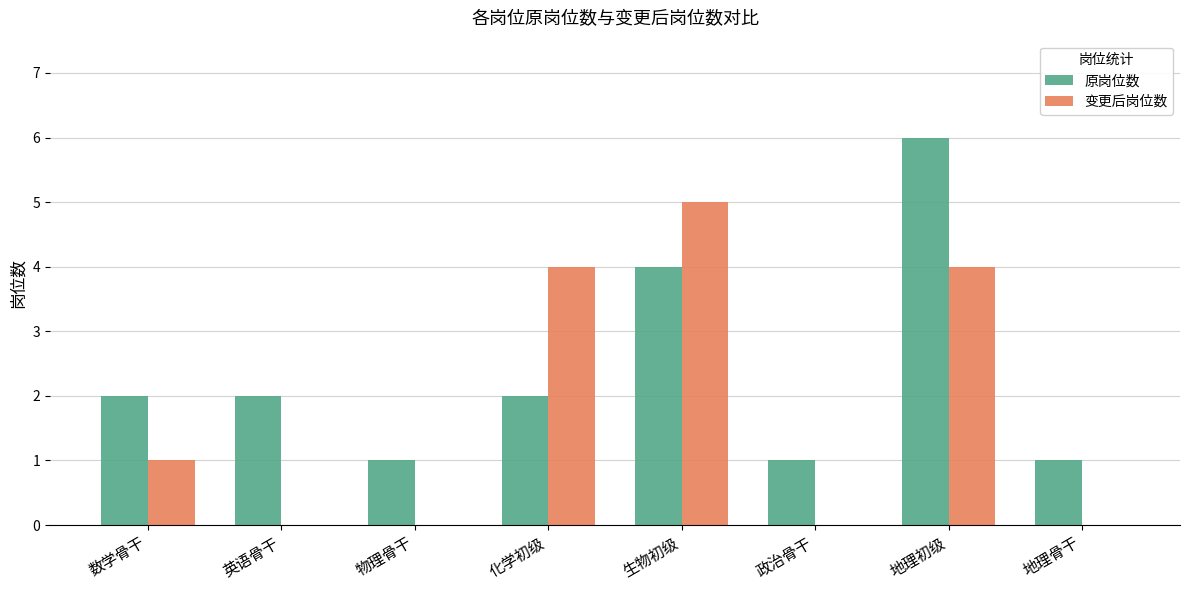

Reading right to left, what are all the values shown in this chart?

原岗位数: 1	6	1	4	2	1	2	2
变更后岗位数: 0	4	0	5	4	0	0	1